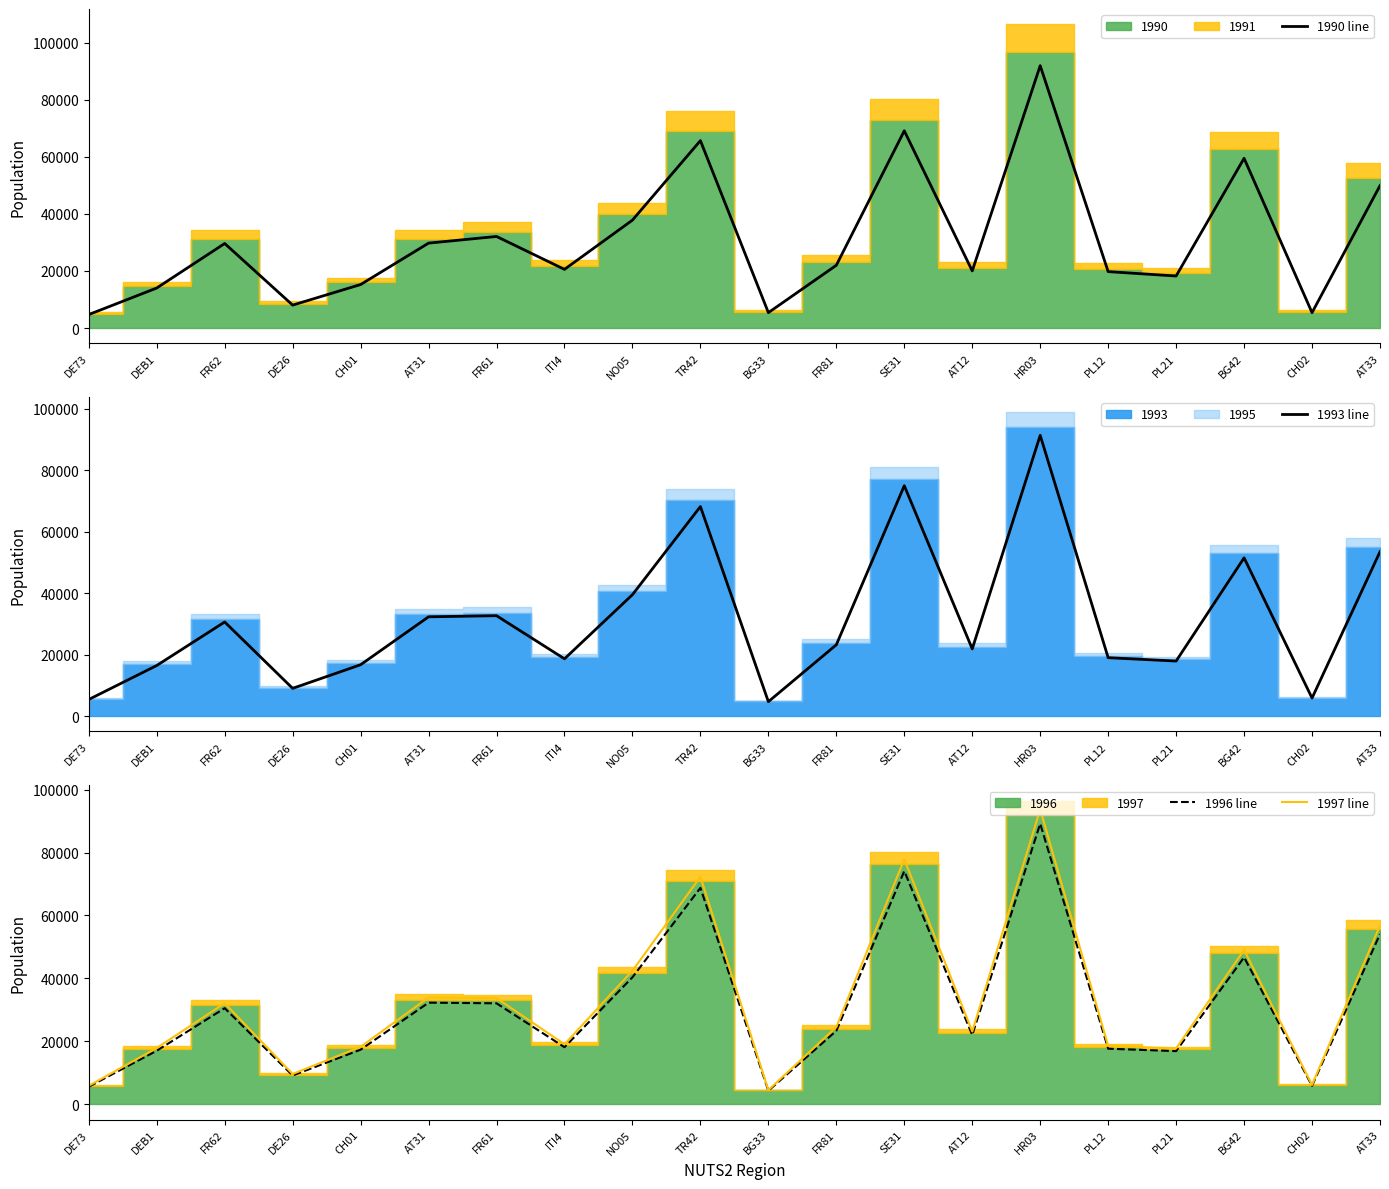

At which category is the sum across all series the highest?

HR03